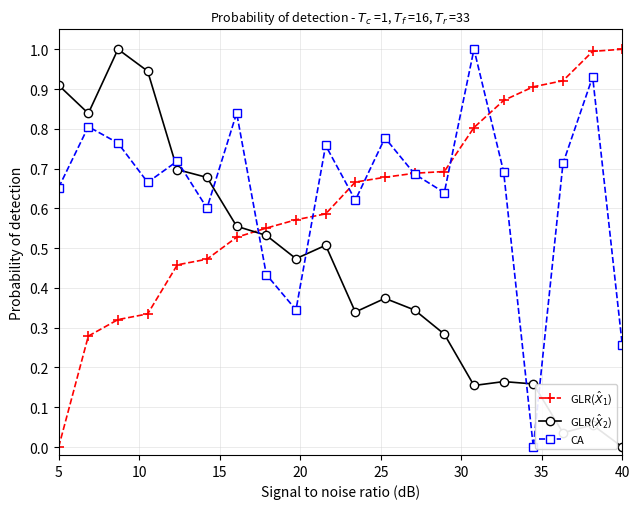

How many times do GLR($\hat{X}_2$) and GLR($\hat{X}_1$) cross each other?

1